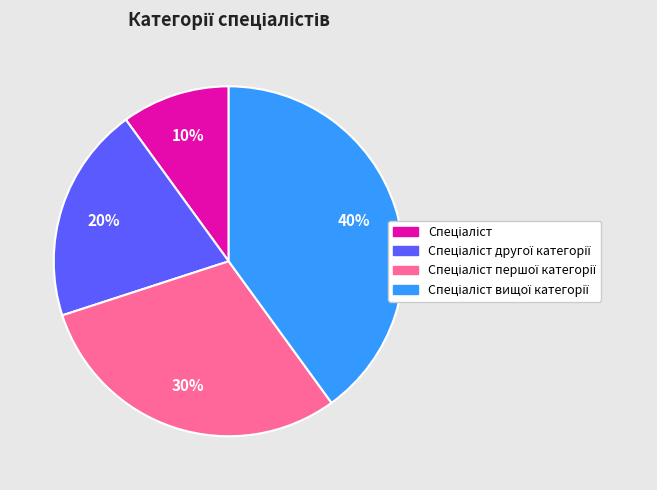

Count the number of slices in the pie.

4